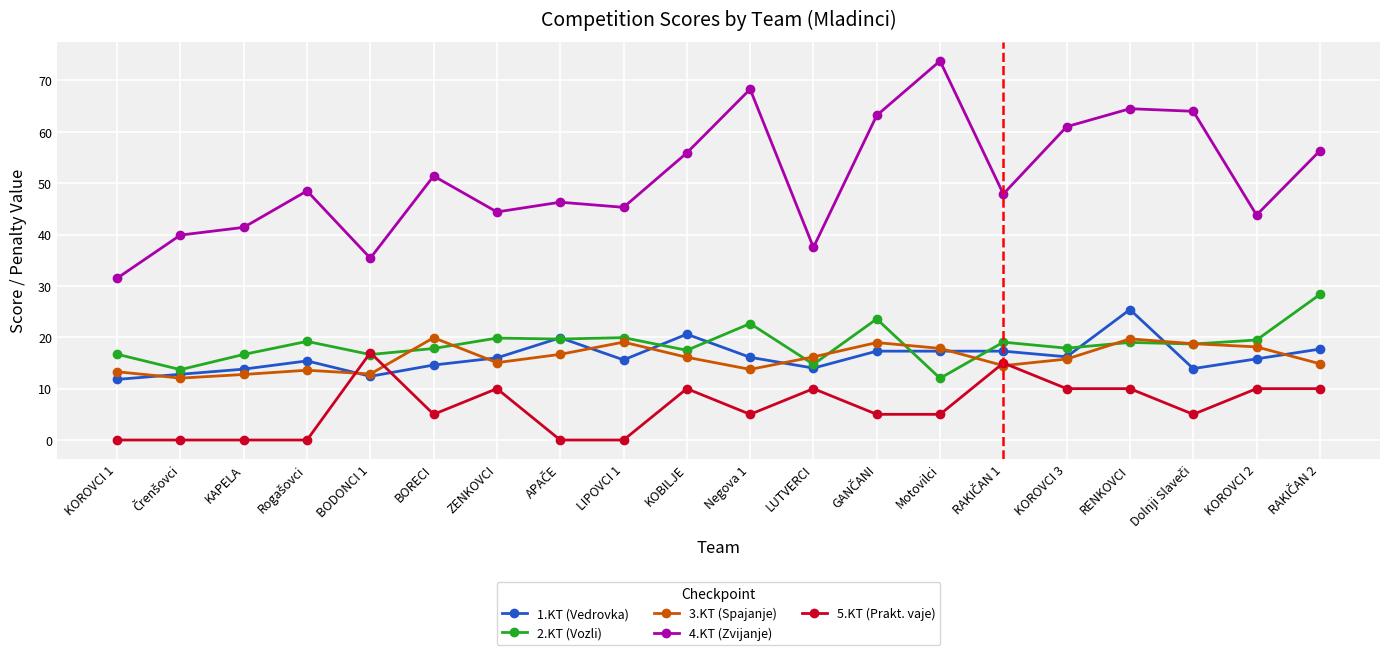

The 2.KT (Vozli) series shows 17.9 at KOROVCI 3. True or false?

True